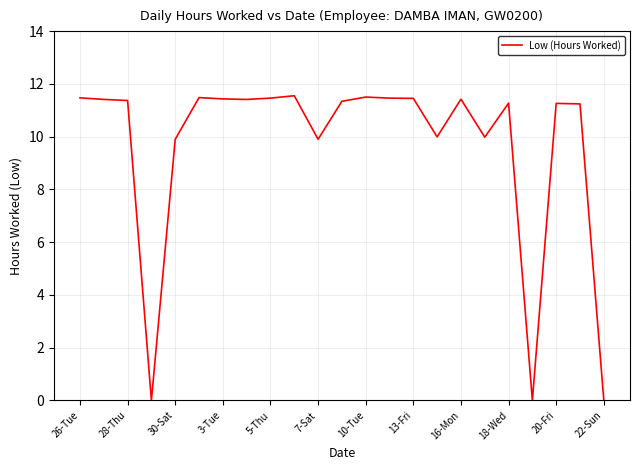

What is the greatest value displayed?

11.6